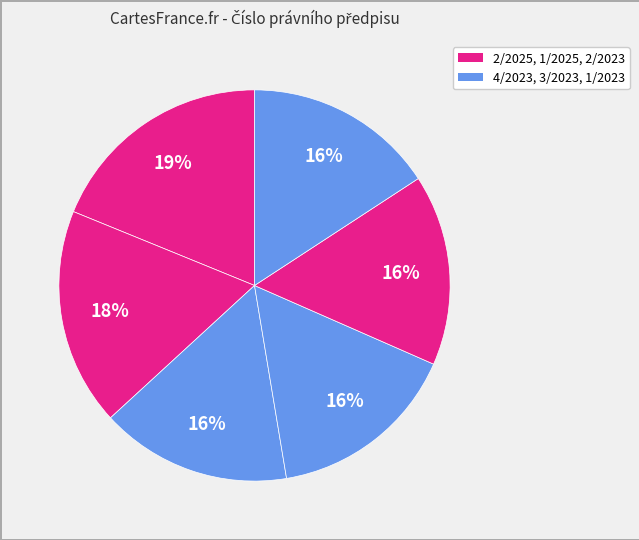

To the nearest percent, what is the average slice percentage?

17%